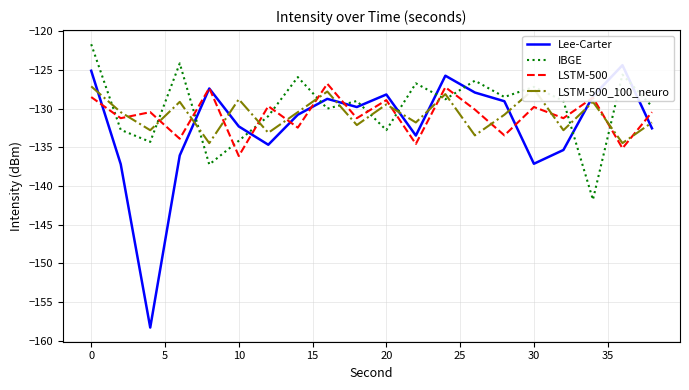

What is the maximum value for IBGE?

-121.7